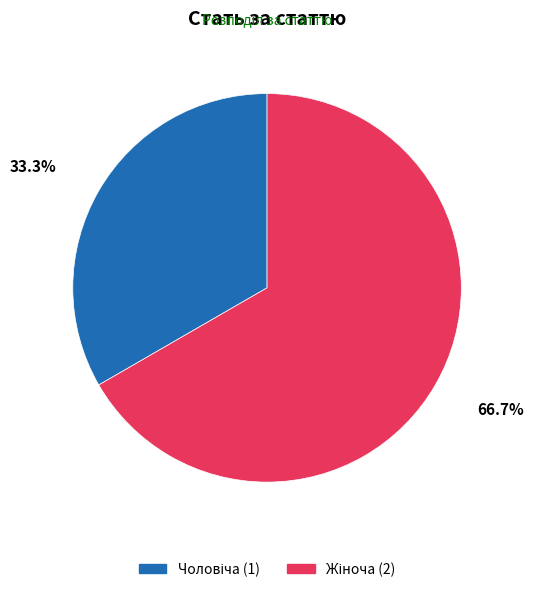

Count the number of slices in the pie.

2